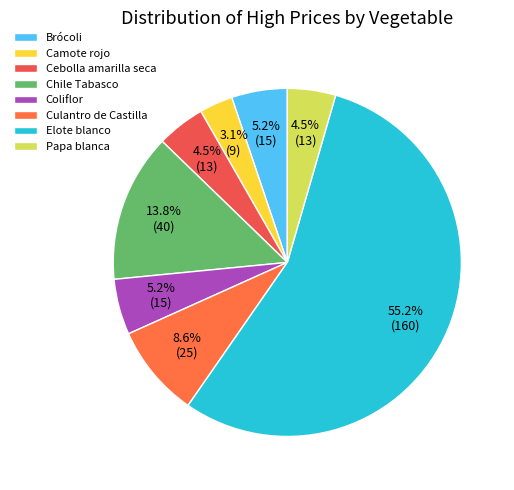

Which slice represents more than half of the pie?

Elote blanco